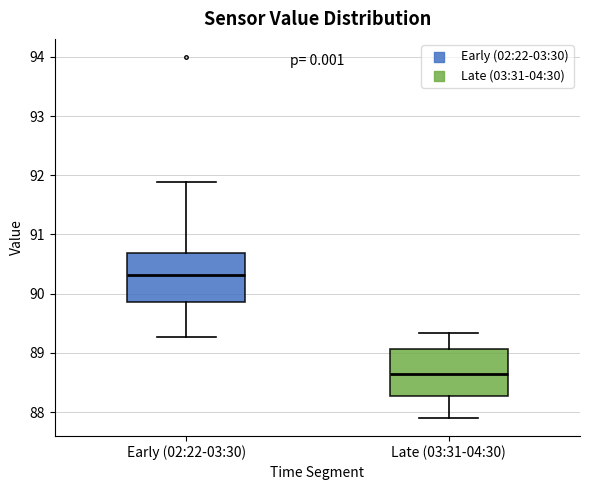

Which box's median line is the lowest?

Late (03:31-04:30)